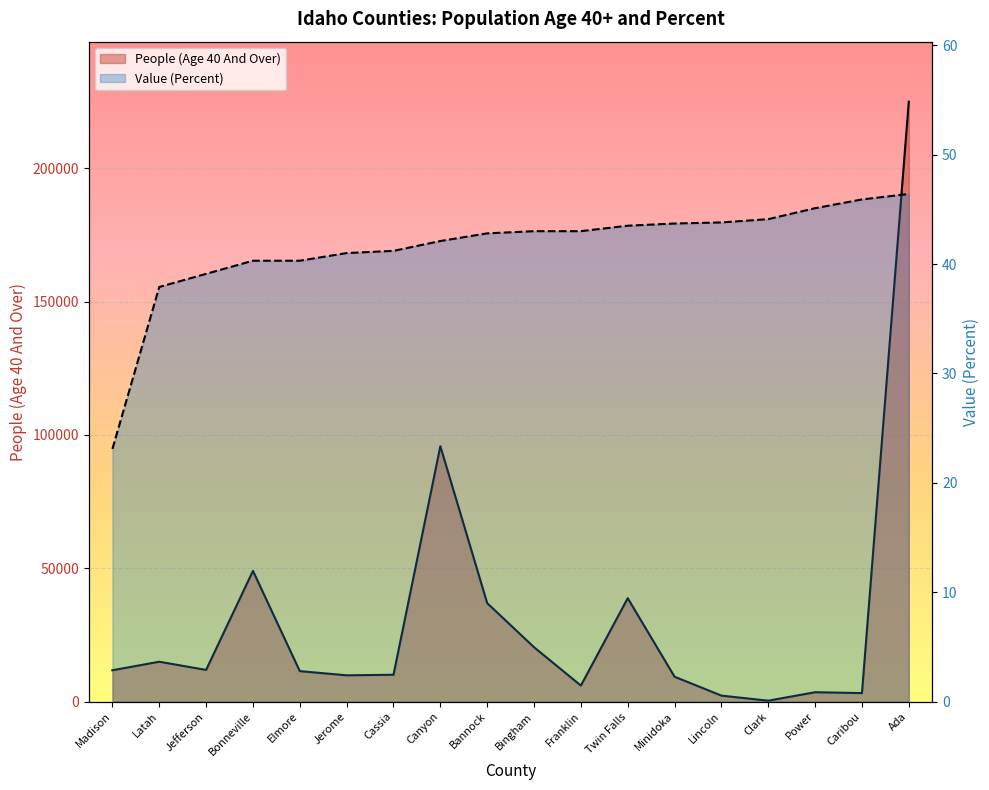

True or false: Value (Percent) has a value of 28.4 at Caribou.

False